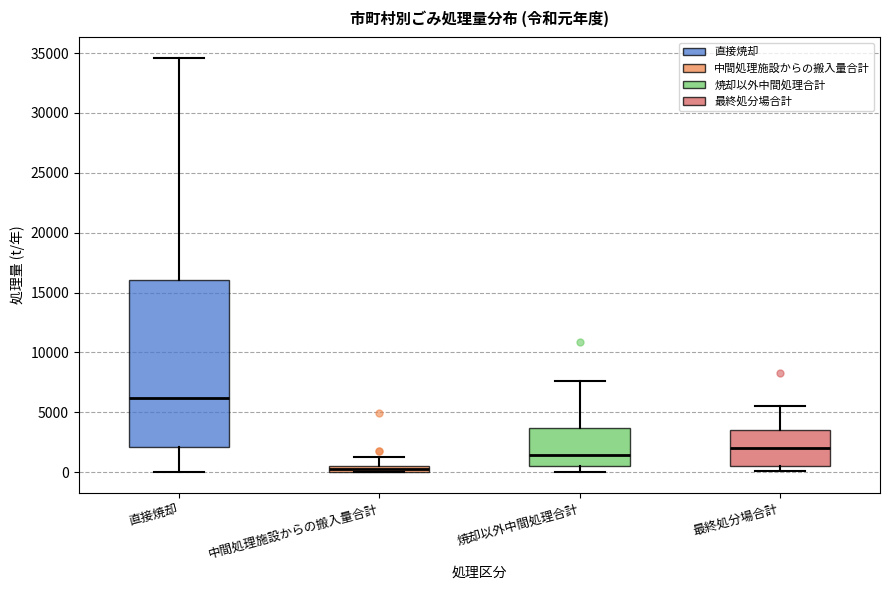

Comparing the boxes themselves (not the whiskers), which one is the tallest?

直接焼却